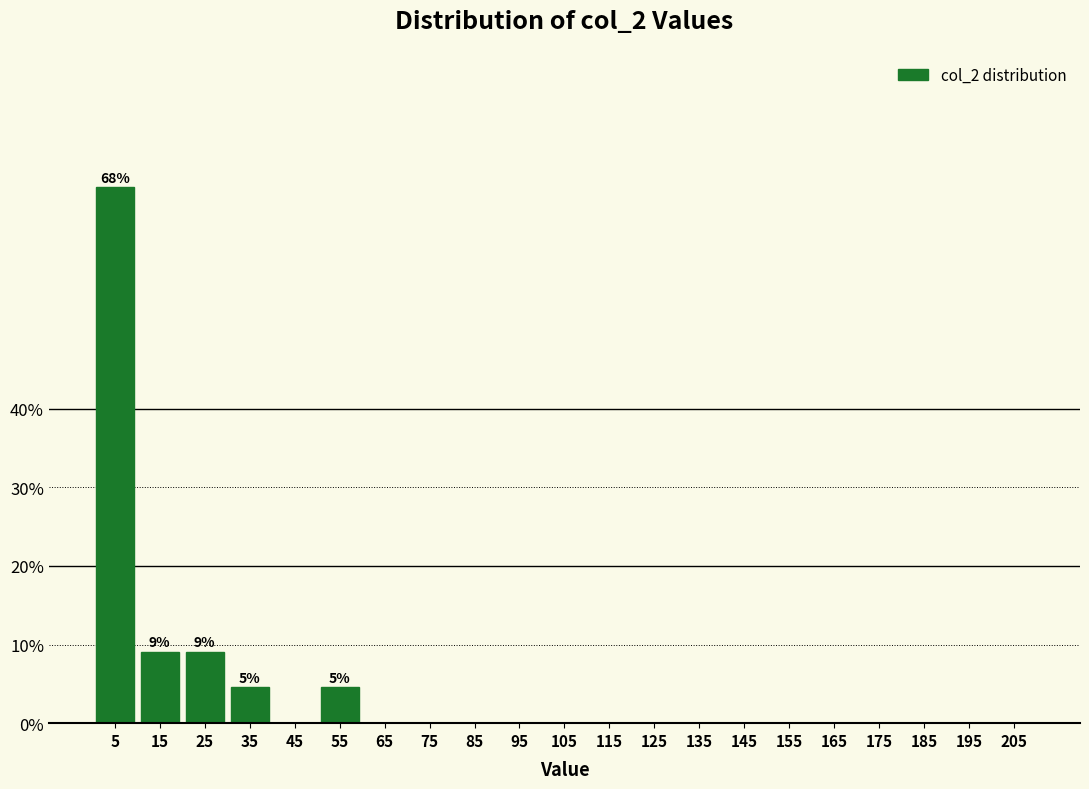

Reading left to right, transcribe all the data shown in this chart.

5=68.2	15=9.1	25=9.1	35=4.5	45=0.0	55=4.5	65=0.0	75=0.0	85=0.0	95=0.0	105=0.0	115=0.0	125=0.0	135=0.0	145=0.0	155=0.0	165=0.0	175=0.0	185=0.0	195=0.0	205=0.0